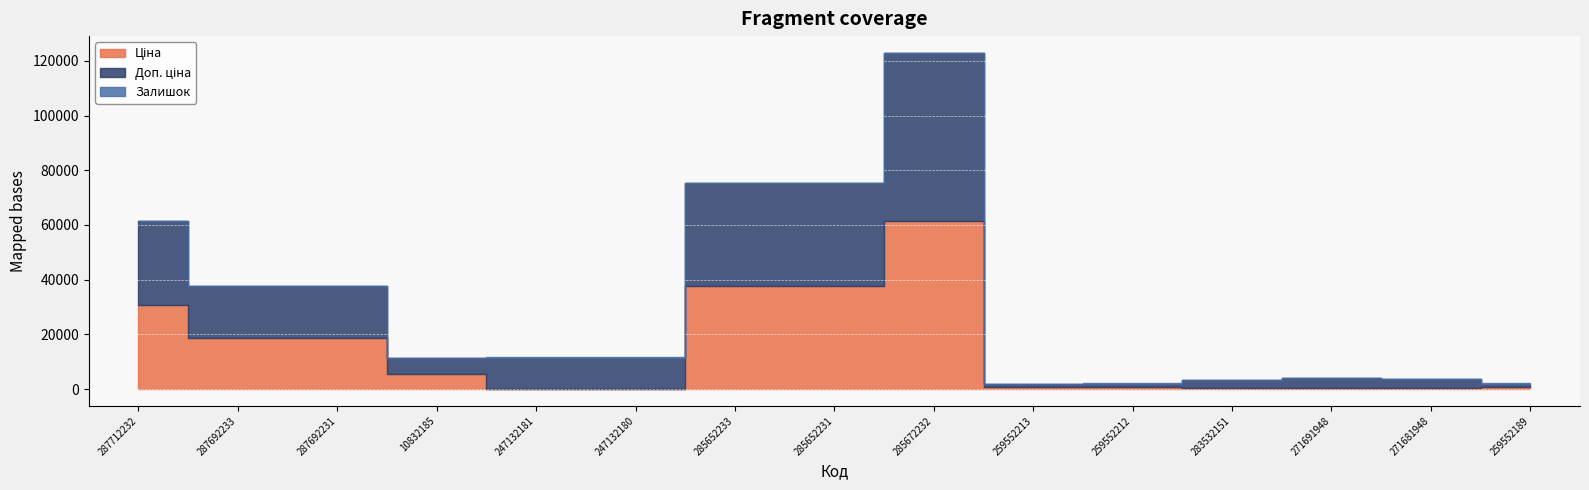

Reading right to left, extract all data points from this chart.

Ціна: 259552189=693.7	271681948=416.6	271691948=443.1	283532151=359.9	259552212=693.7	259552213=693.7	285672232=61434.3	285652231=37593.6	285652233=37593.6	247132180=114.1	247132181=114.1	10832185=5673.8	287692231=18796.8	287692233=18796.8	287712232=30717.1
Доп. ціна: 259552189=1024.6	271681948=3332.5	271691948=3545.0	283532151=2878.8	259552212=1024.6	259552213=1024.6	285672232=61434.3	285652231=37593.6	285652233=37593.6	247132180=11410.0	247132181=11410.0	10832185=5673.8	287692231=18796.8	287692233=18796.8	287712232=30717.1
Залишок: 259552189=348.0	271681948=30.0	271691948=22.0	283532151=15.0	259552212=335.0	259552213=318.0	285672232=16.0	285652231=23.0	285652233=13.0	247132180=290.0	247132181=260.0	10832185=4.0	287692231=0.0	287692233=0.0	287712232=0.0